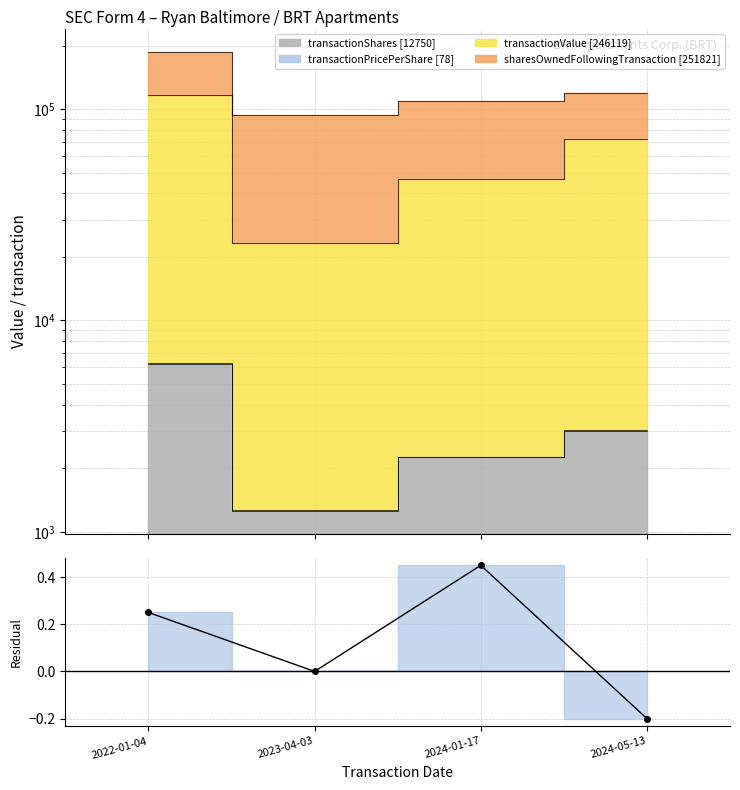

Count the values in the range 0 to 1.

3